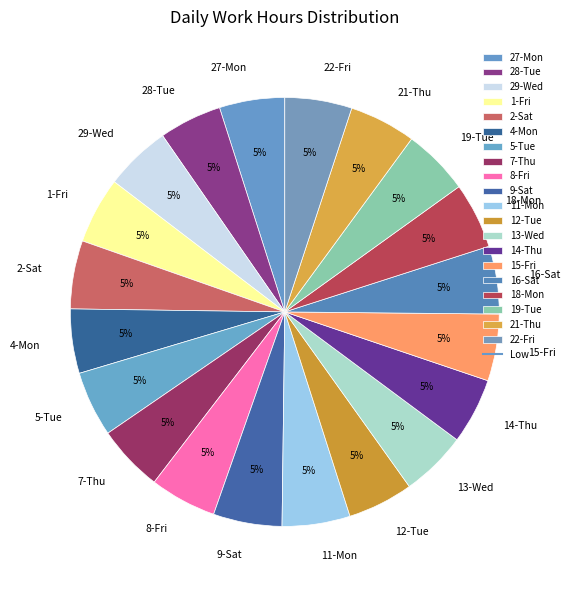

To the nearest percent, what portion does 13-Wed represent?

5%